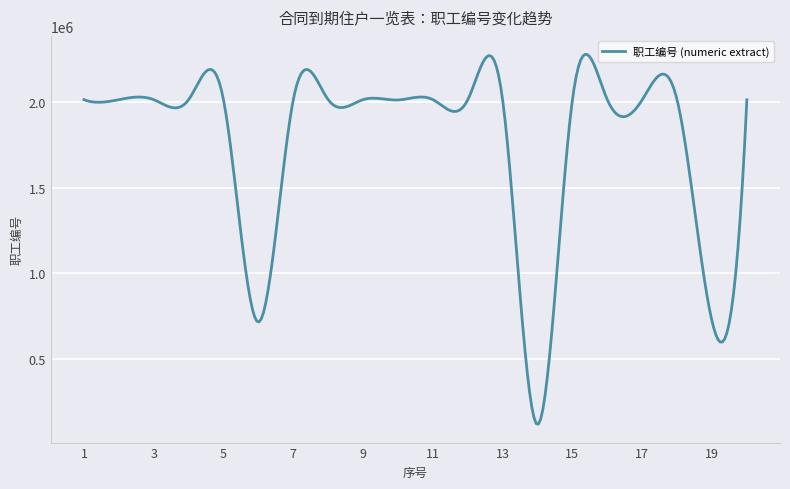

What is the difference between the maximum and minimum values?

2165371.3